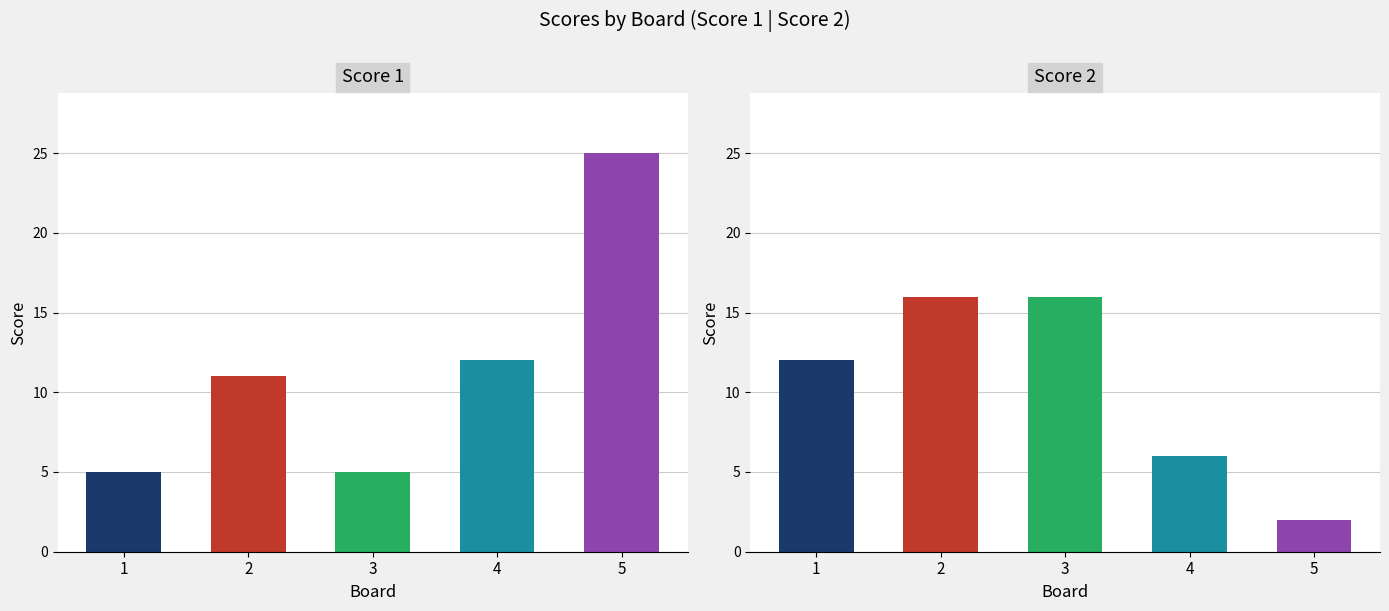

Which series has the largest total across all categories?

Score 1